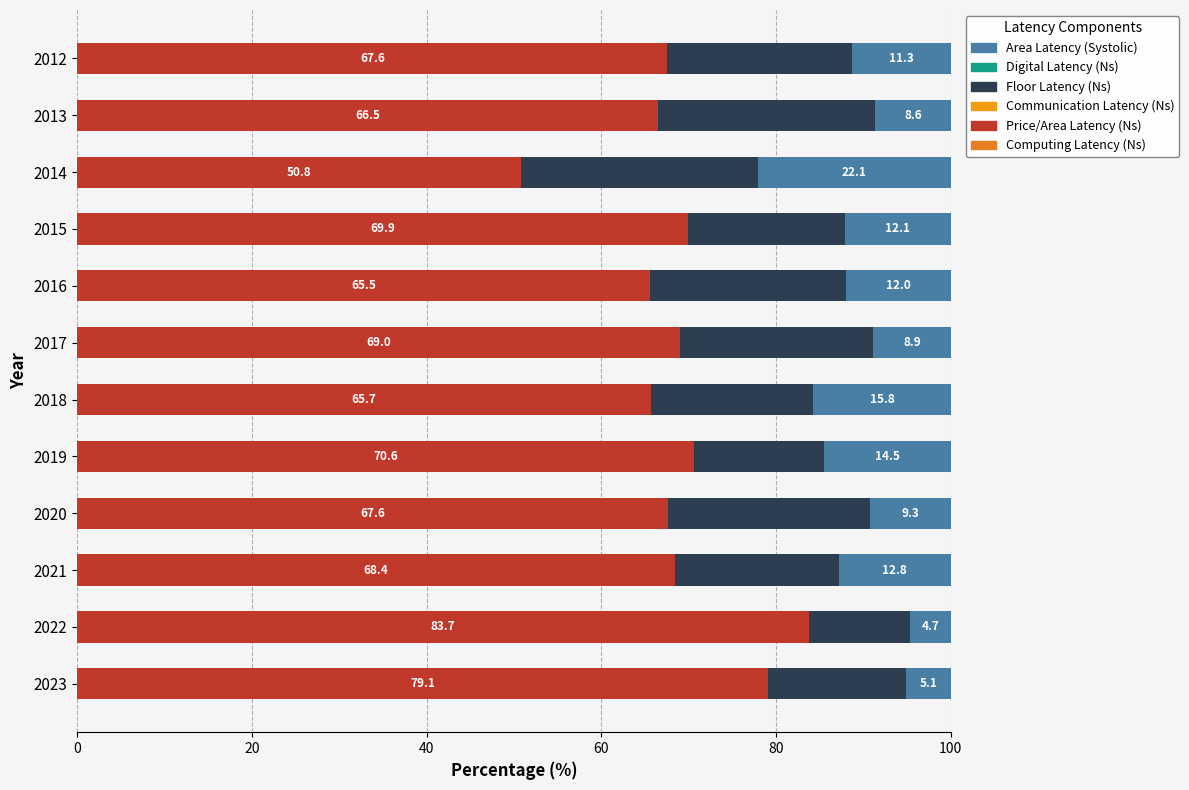

What is the lowest value of the Price/Area Latency (Ns) series?

50.8